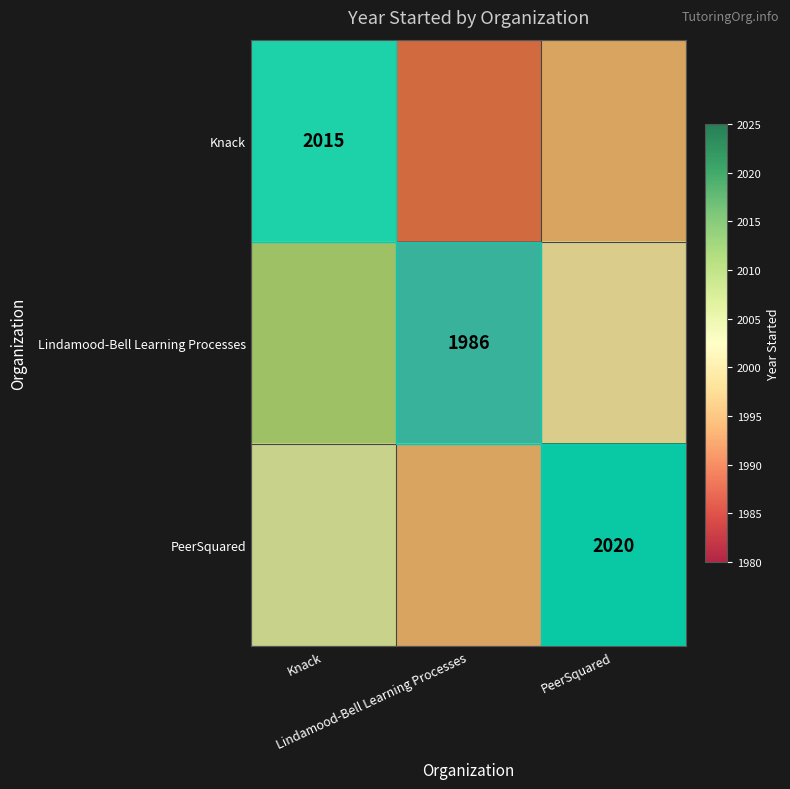

How many values in the Knack series exceed 1995?

1